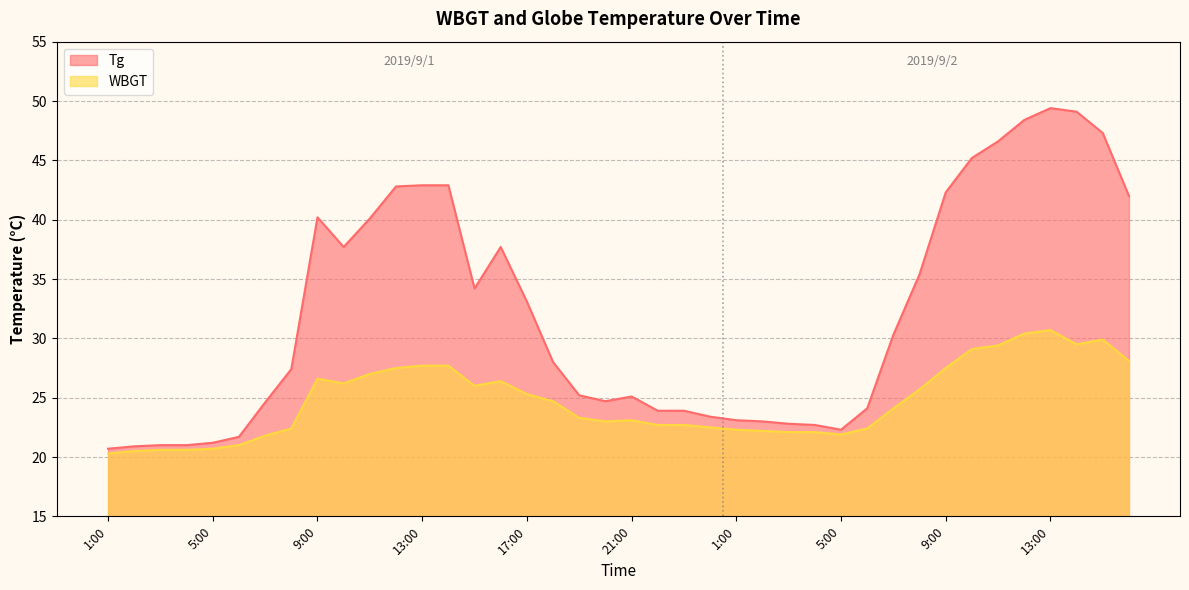

At which label does WBGT first exceed 24?

9:00